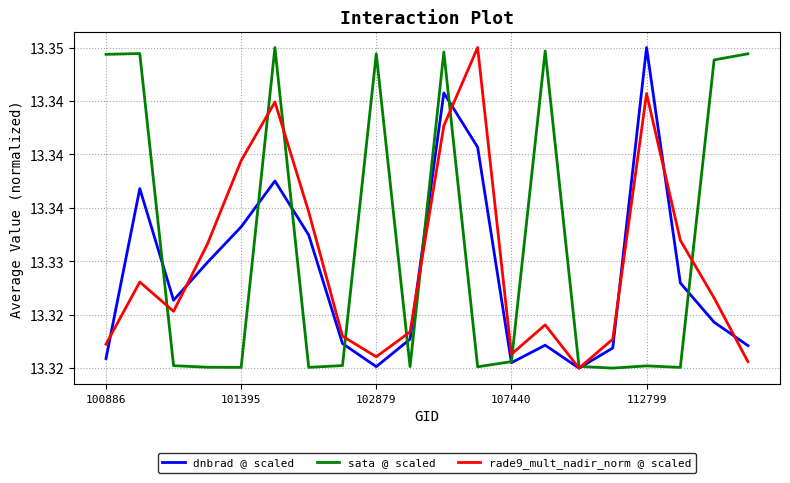

How many intersections are there between dnbrad @ scaled and sata @ scaled?

10